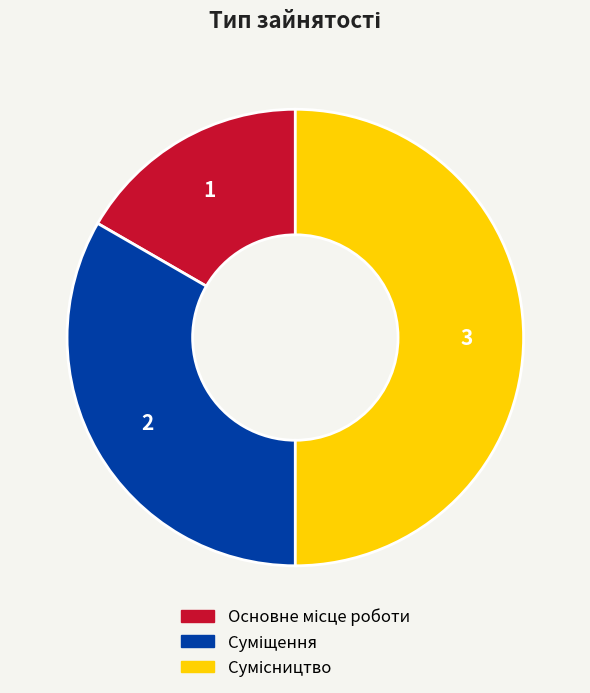

Does any single category account for the majority?

No